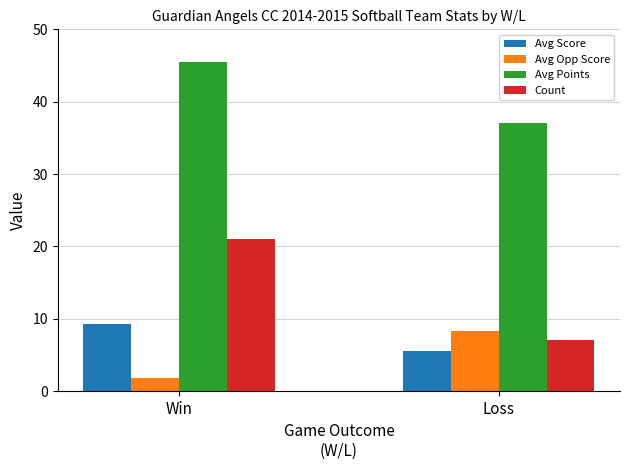

Where does the Avg Score series first go above 9?

Win